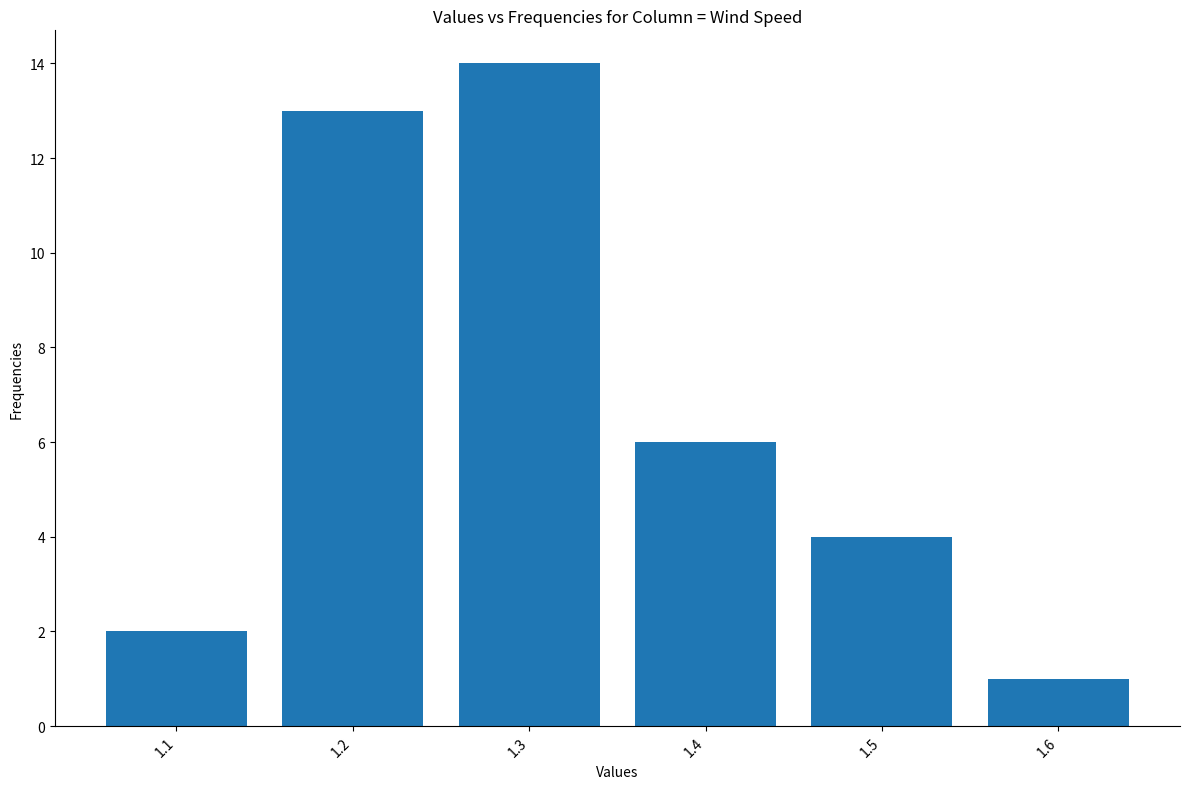

List the labels in order of value, largest first.

1.3, 1.2, 1.4, 1.5, 1.1, 1.6